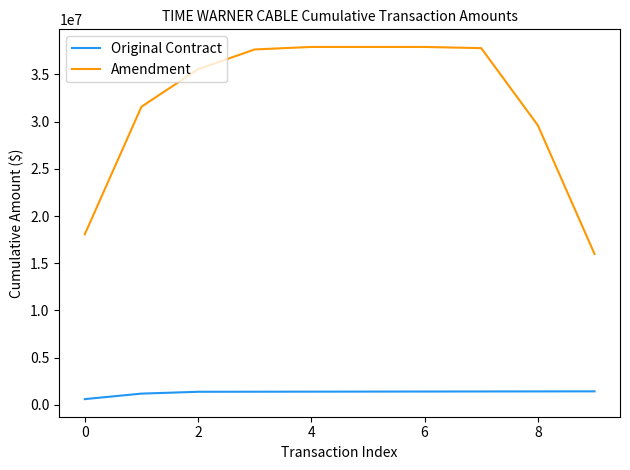

Which series has the largest total across all categories?

Amendment